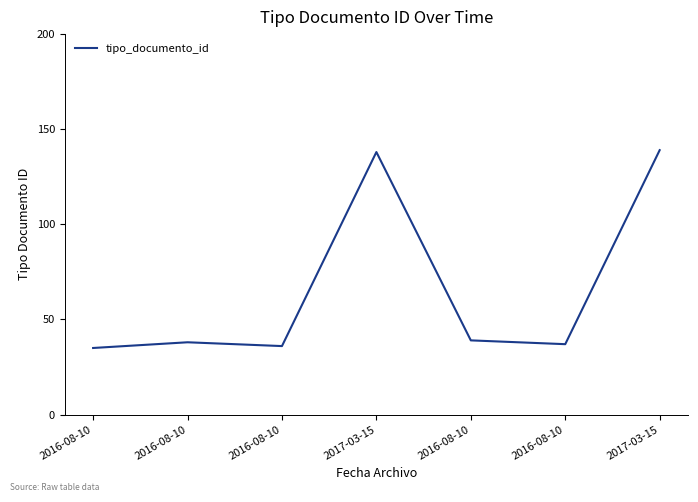

What is the maximum value shown in the chart?

139